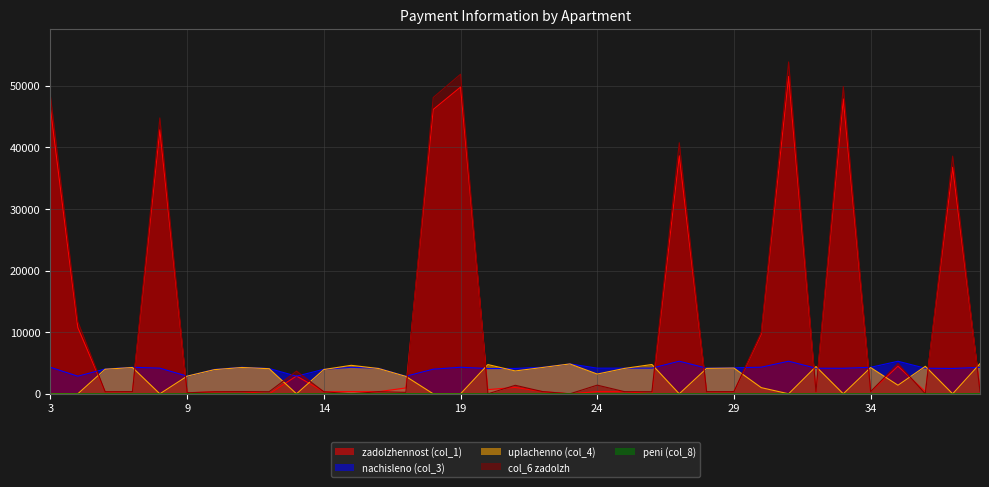

Between 16 and 31, which series saw the biggest shift?

col_6 zadolzh